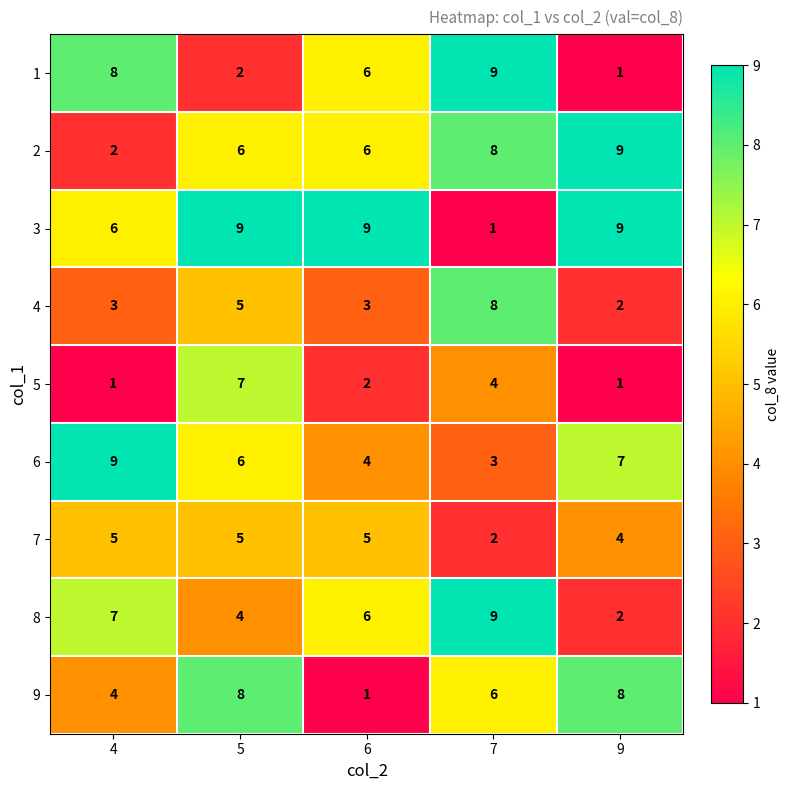

Read the 4 value at 5.

5